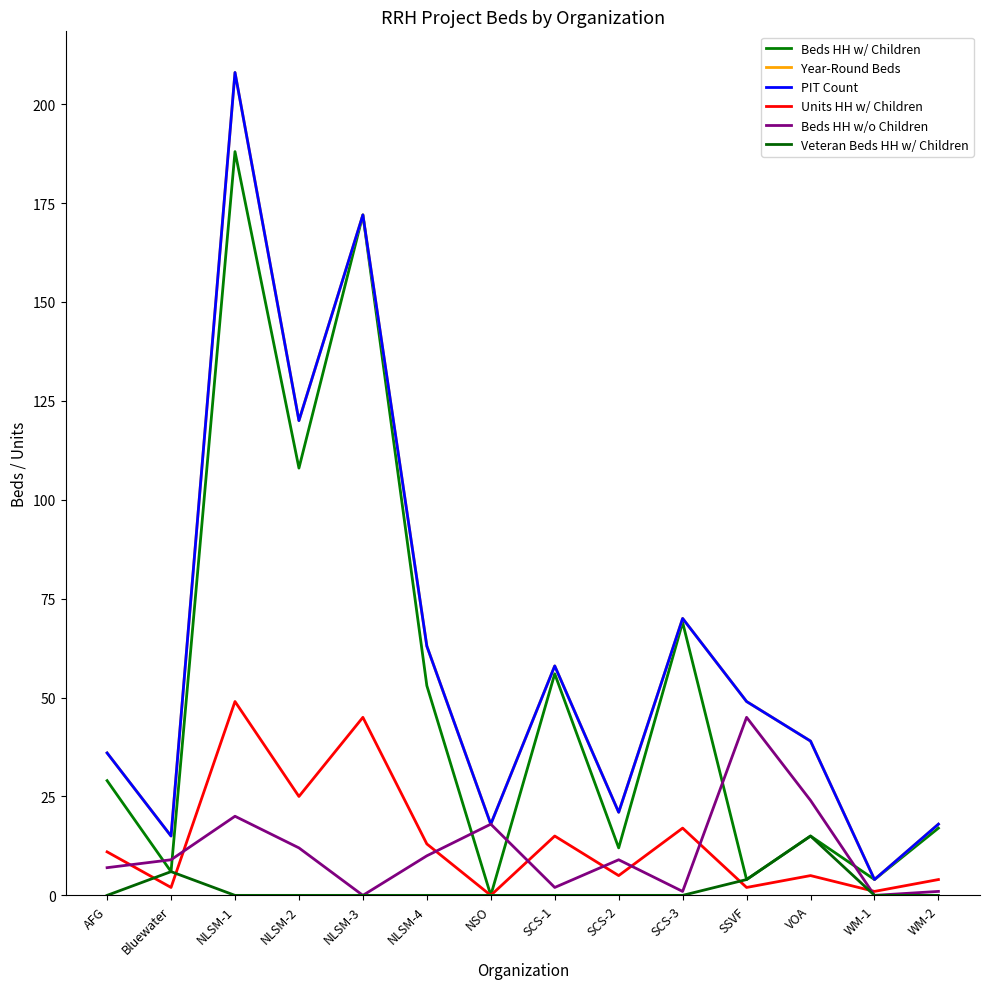

At SSVF, list the series in order from smallest to largest.

Units HH w/ Children, Beds HH w/ Children, Veteran Beds HH w/ Children, Beds HH w/o Children, Year-Round Beds, PIT Count